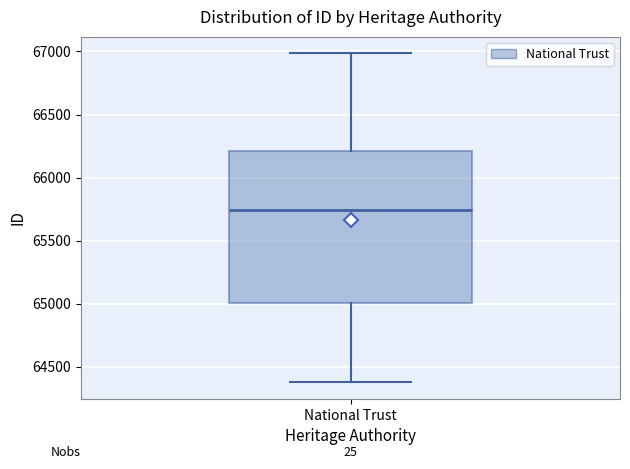

Transcribe this box plot: give where the median line is, the range the box spans, and where the two whiskers end, as read against the y-axis. The values are not printed on the chart, so give them approximately, as read against the axis.

median 65750, box 65000 to 66200, whiskers 64400 to 67000